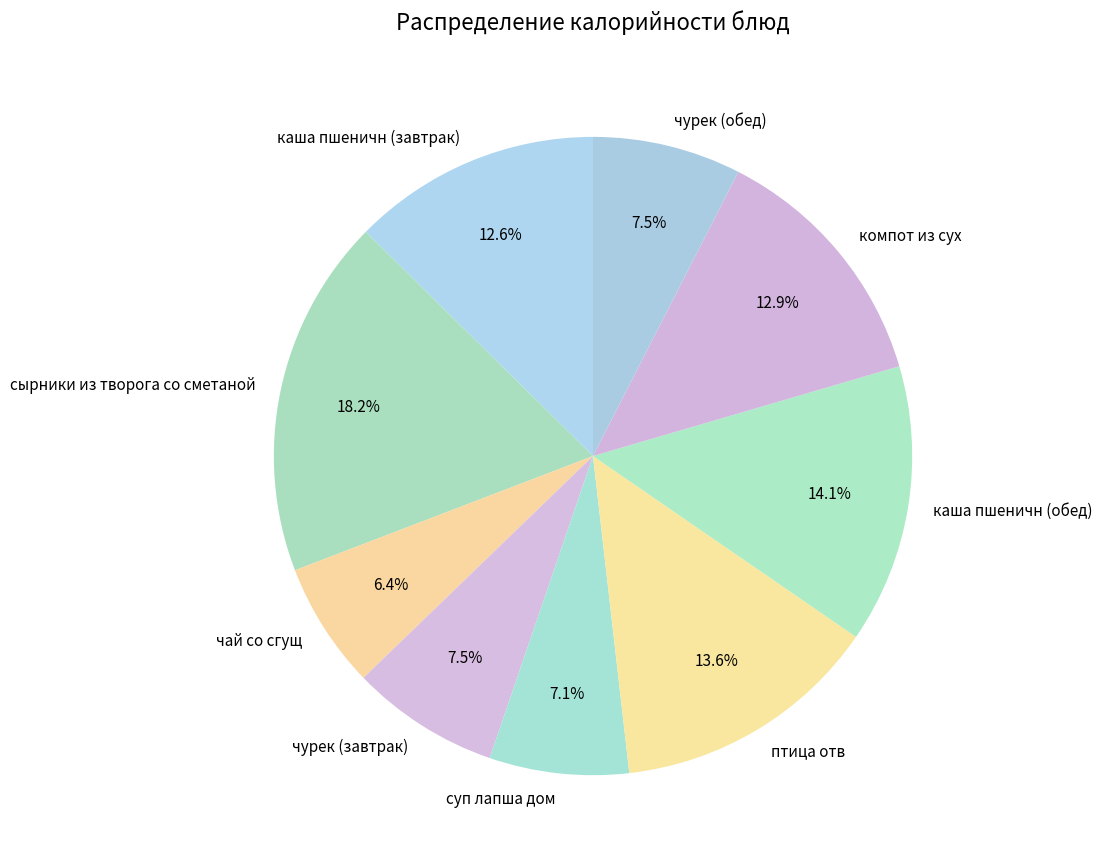

What is the largest slice in the pie chart?

сырники из творога со сметаной